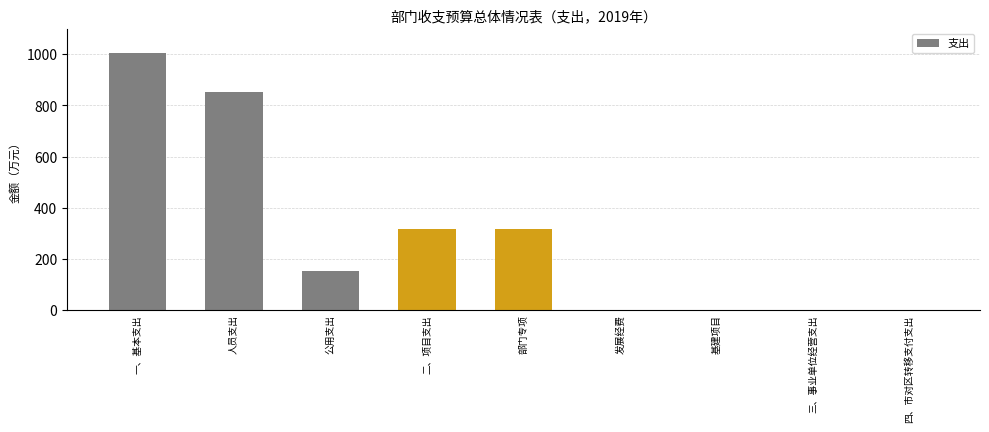

What is the maximum value shown in the chart?

1004.3